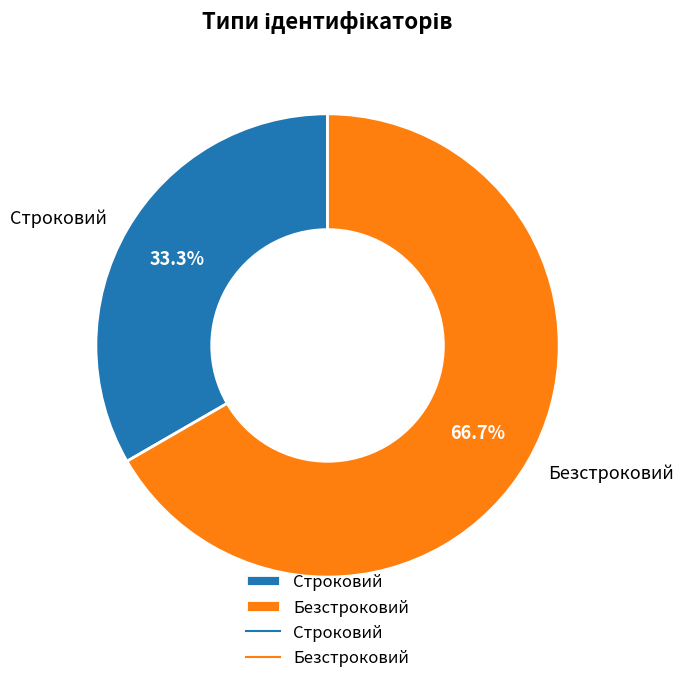

Which category has the biggest portion of the pie?

Безстроковий